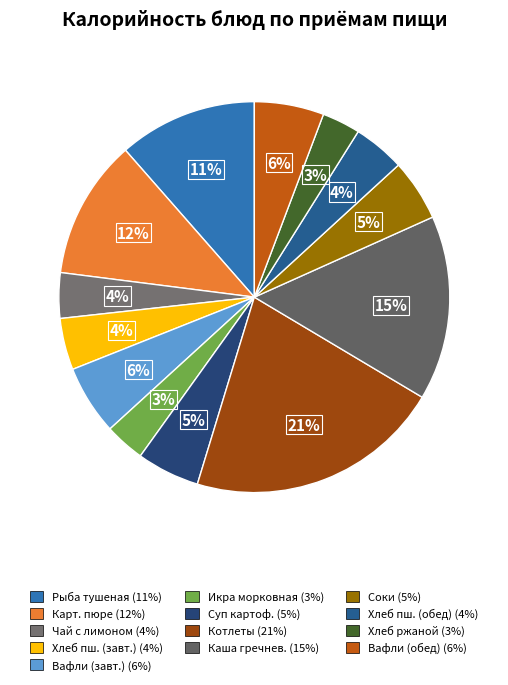

How many segments does this pie chart have?

13